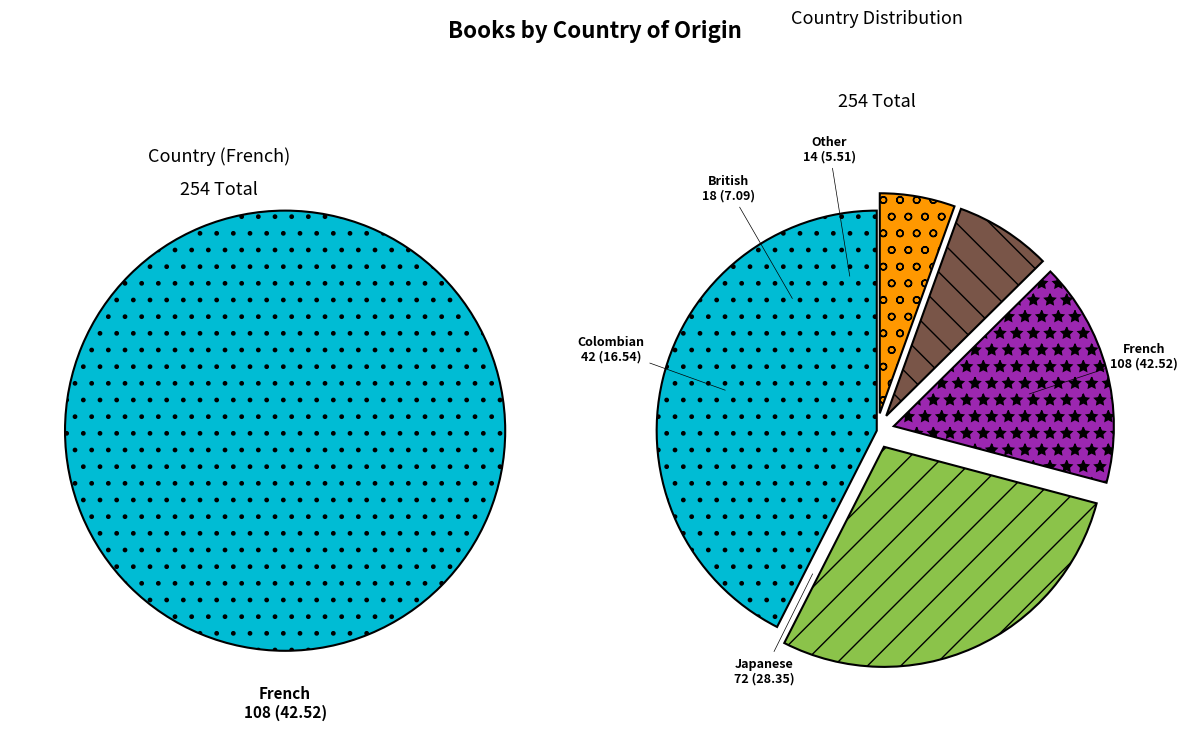

Is there a majority slice in this chart?

No